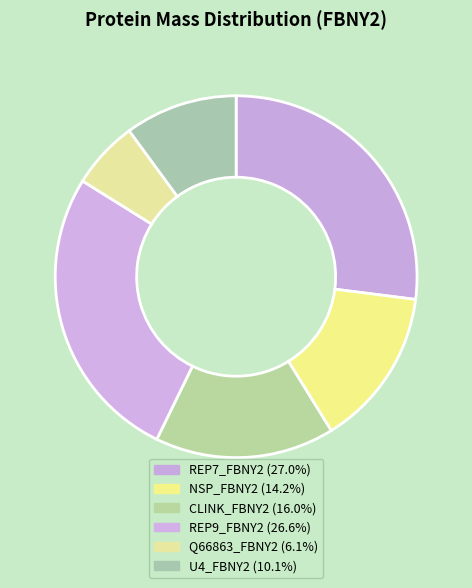

What percentage do NSP_FBNY2 and U4_FBNY2 together represent?

24.3%